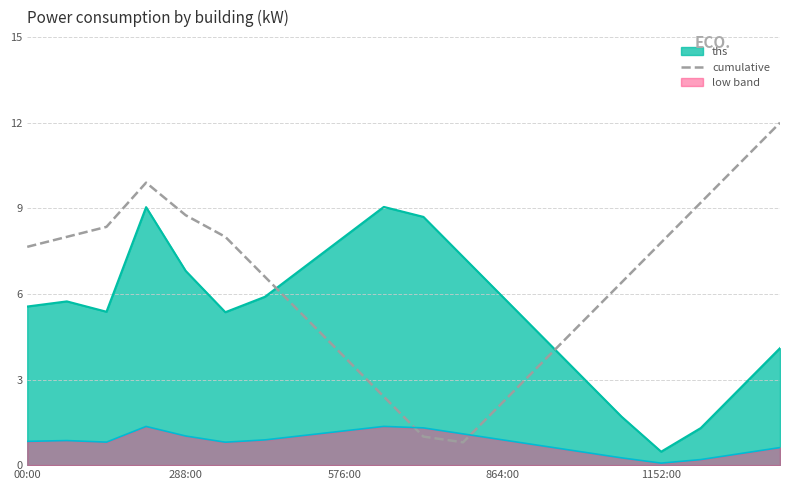

What is the minimum value shown in the chart?

0.1